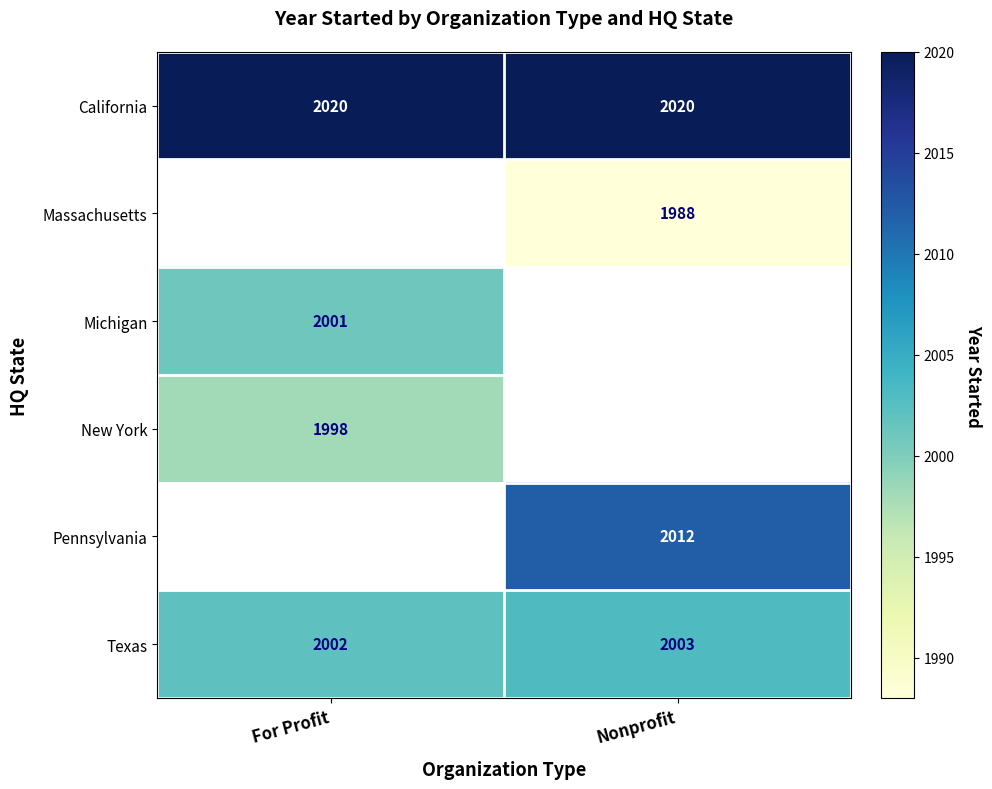

The value of Texas at For Profit is 2002. True or false?

True